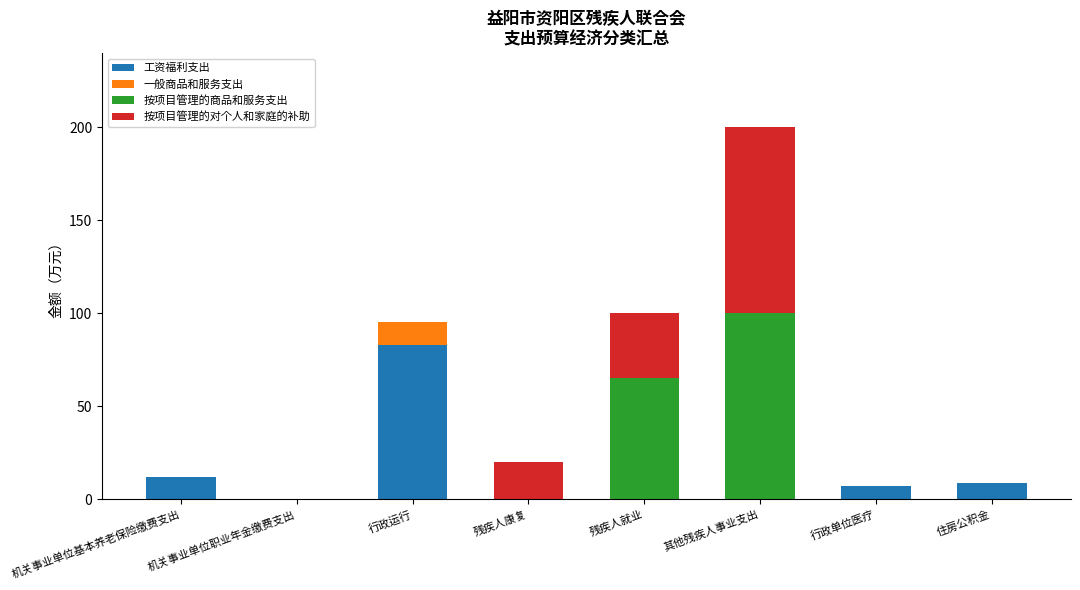

At which category is the sum across all series the highest?

其他残疾人事业支出